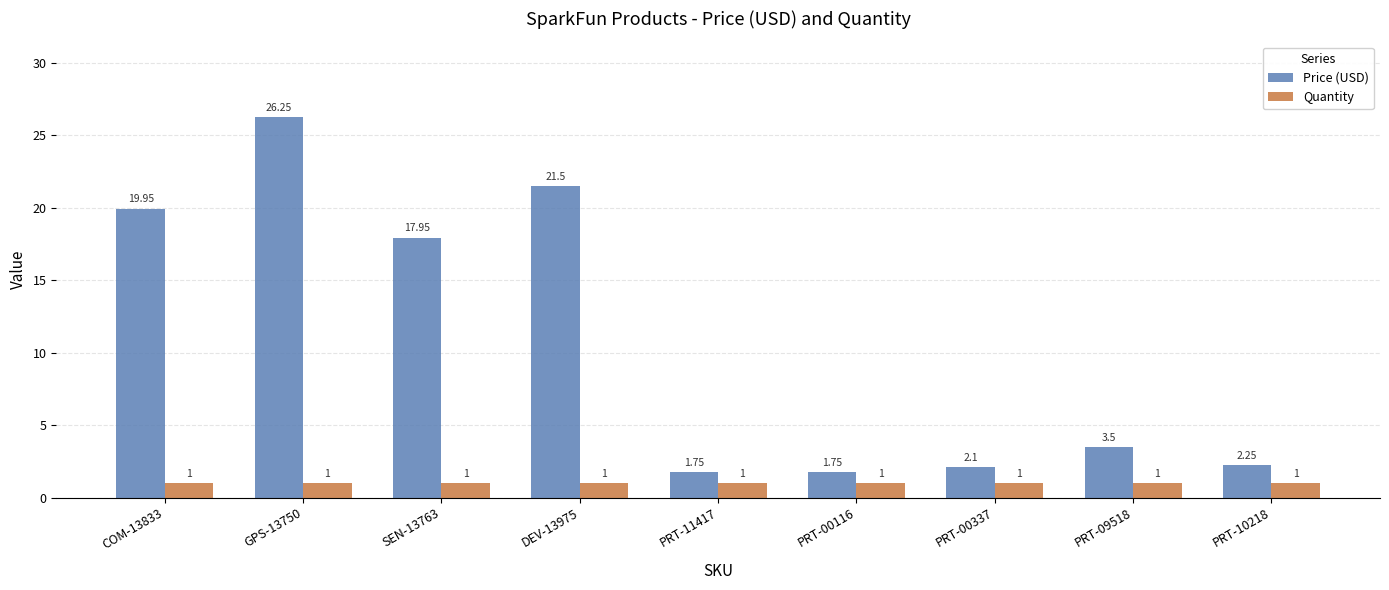

What is the total value across all series at PRT-00337?

3.1